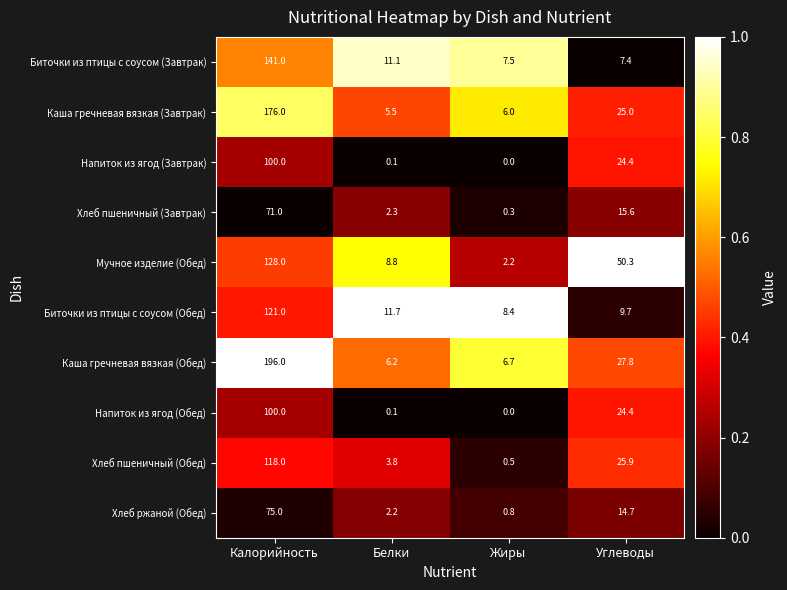

What is the difference between the Биточки из птицы с соусом (Завтрак) values at Калорийность and Углеводы?

133.6